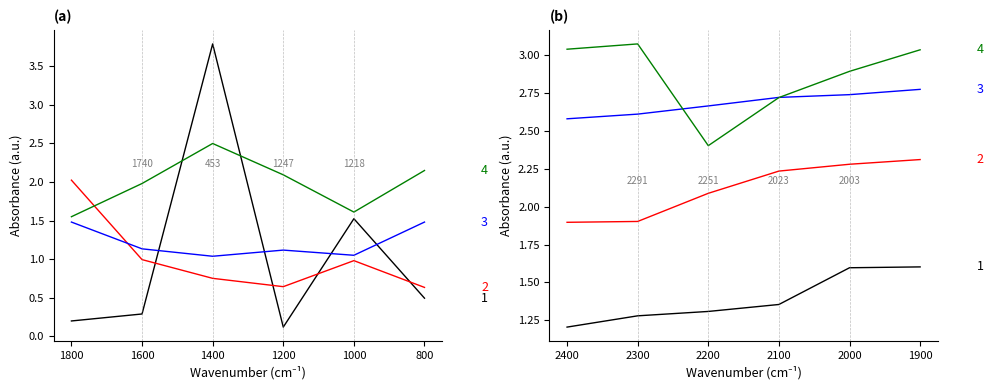

The 2022 Q4b series shows 0.8 at 1900. True or false?

False